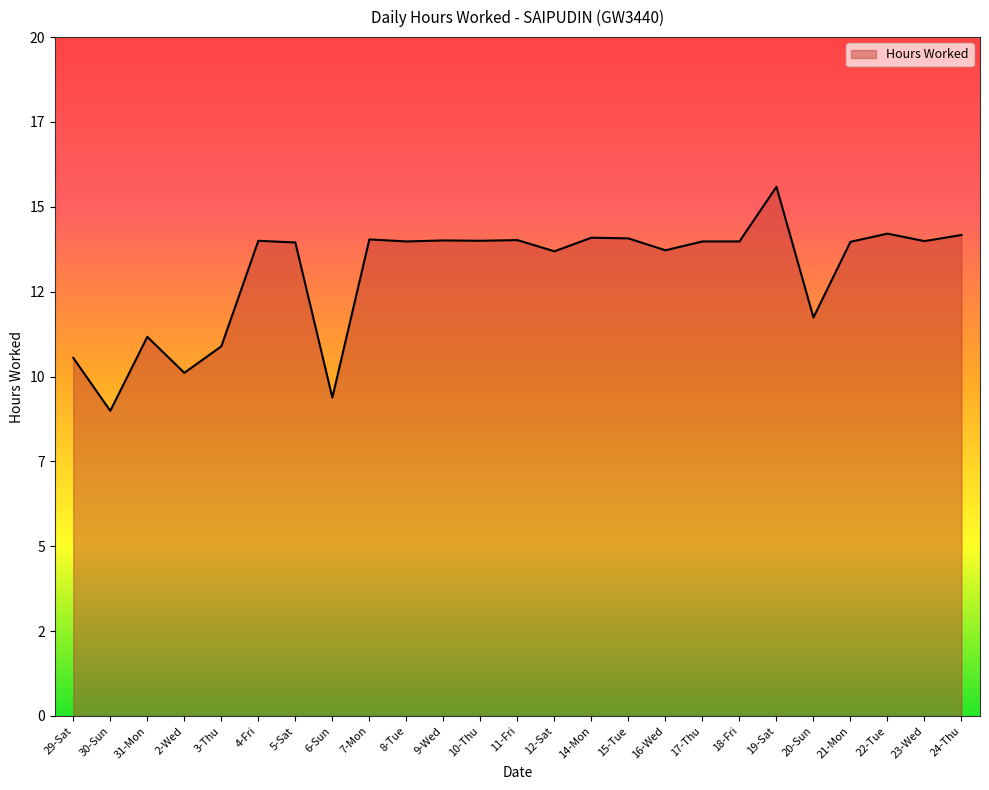

Which category has the lowest value across all series?

30-Sun